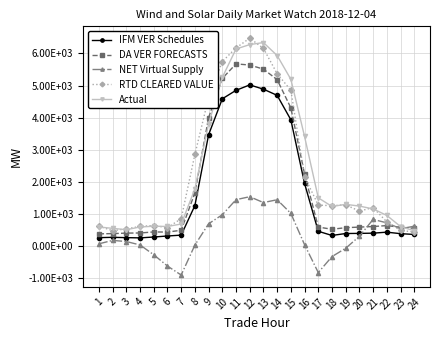

Is this an area chart (filled region under the line)?

No